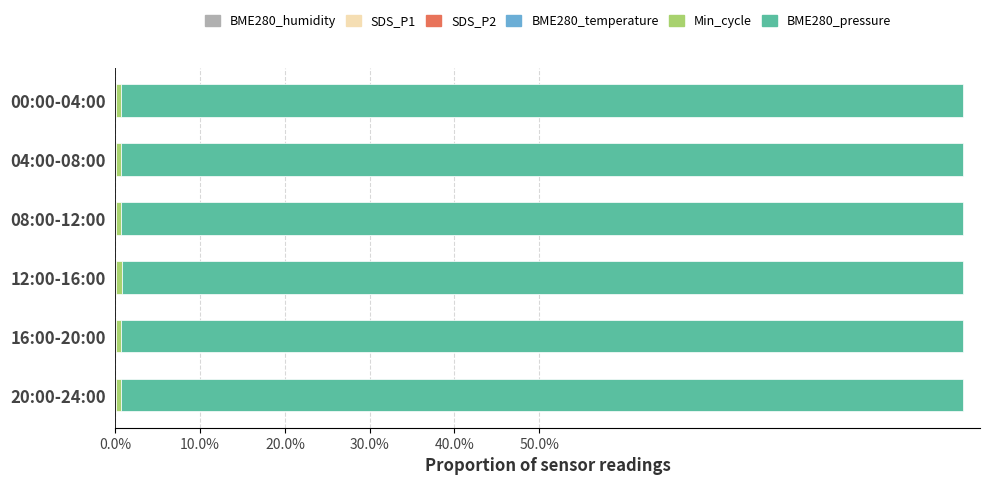

How many bars are there in total?

36